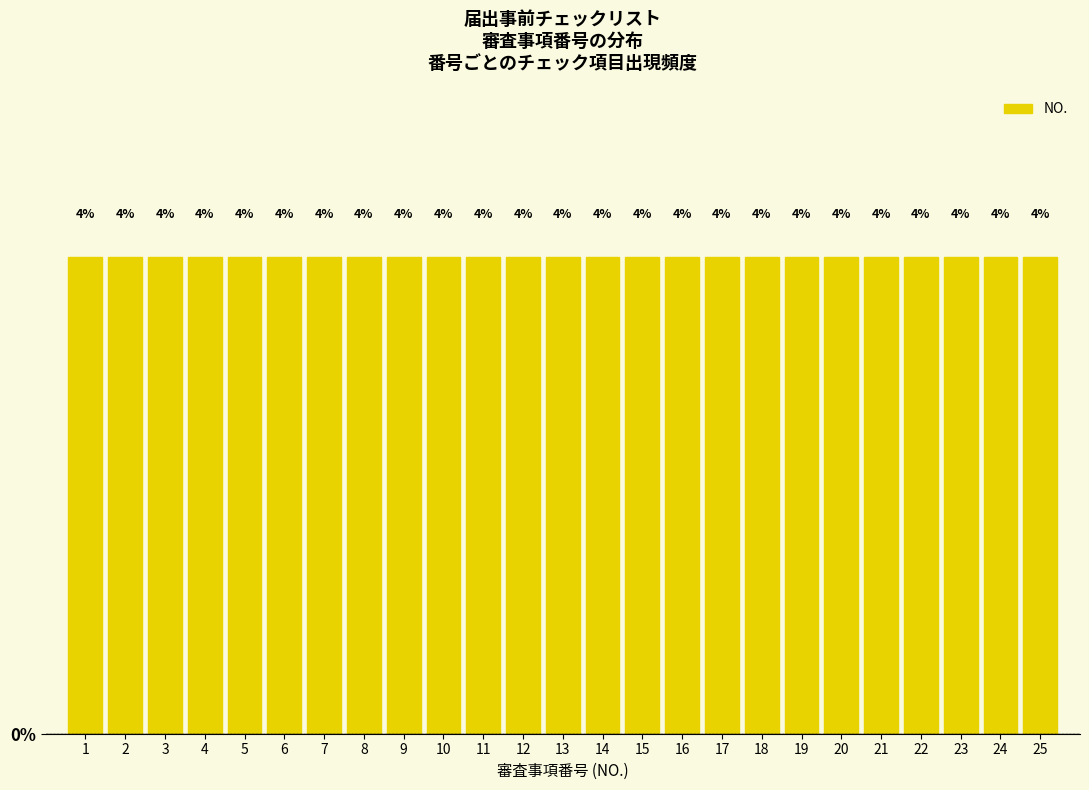

Reading left to right, transcribe this chart: for each bar, give the range it covers on the x-axis and its height.

0.5 to 1.5: 4
1.5 to 2.5: 4
2.5 to 3.5: 4
3.5 to 4.5: 4
4.5 to 5.5: 4
5.5 to 6.5: 4
6.5 to 7.5: 4
7.5 to 8.5: 4
8.5 to 9.5: 4
9.5 to 10.5: 4
10.5 to 11.5: 4
11.5 to 12.5: 4
12.5 to 13.5: 4
13.5 to 14.5: 4
14.5 to 15.5: 4
15.5 to 16.5: 4
16.5 to 17.5: 4
17.5 to 18.5: 4
18.5 to 19.5: 4
19.5 to 20.5: 4
20.5 to 21.5: 4
21.5 to 22.5: 4
22.5 to 23.5: 4
23.5 to 24.5: 4
24.5 to 25.5: 4